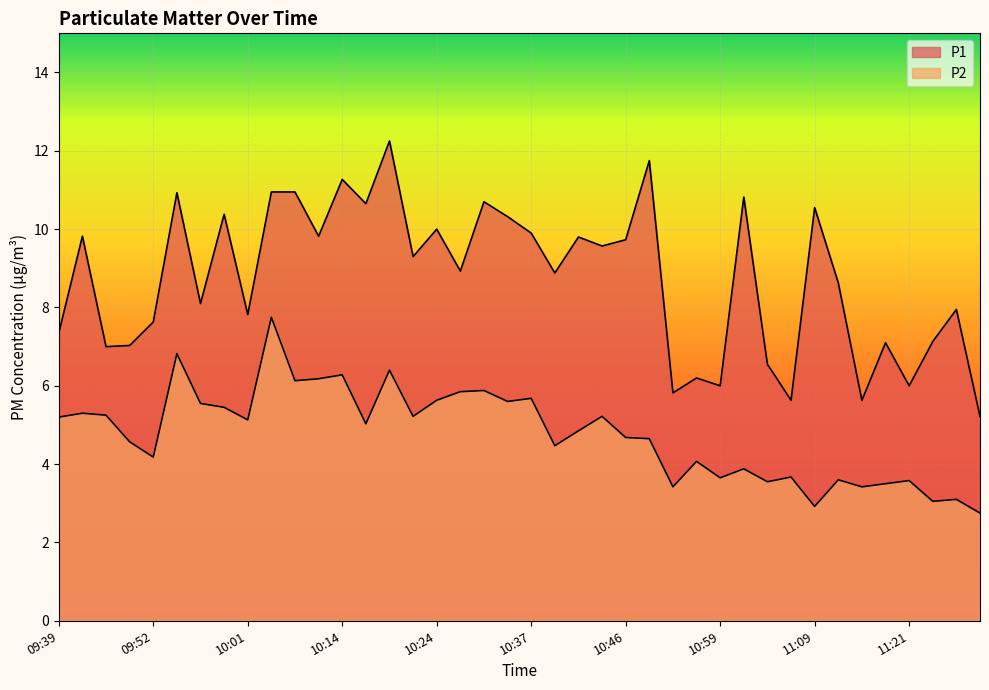

What is the label of the 40th point from the right?

09:39